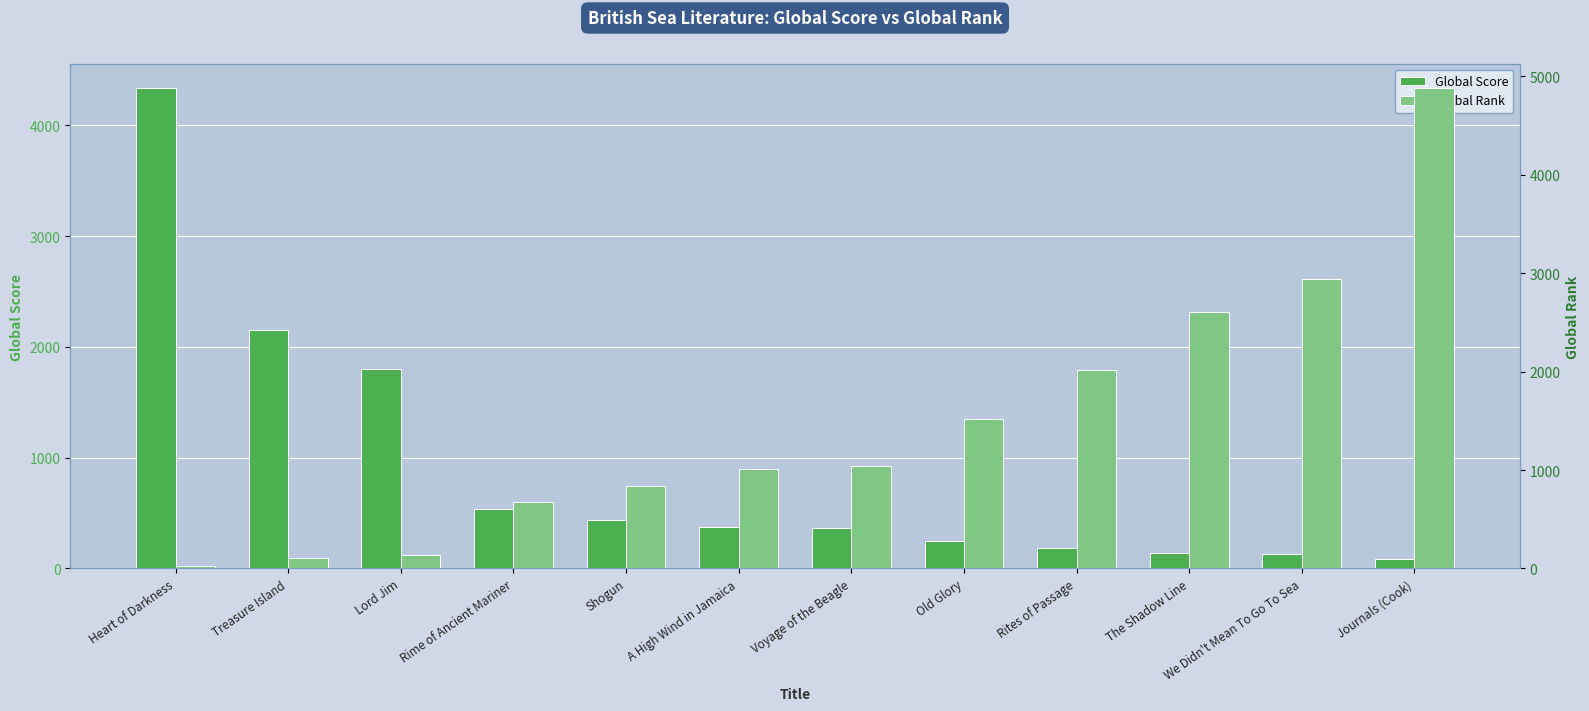

What is the minimum value shown in the chart?

25